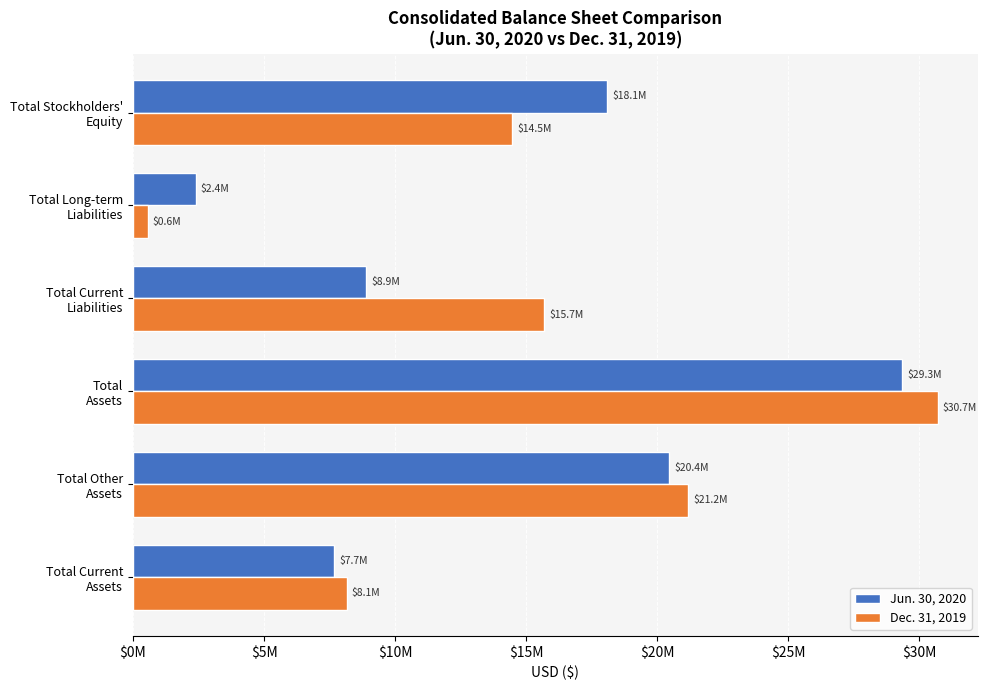

At which label is Jun. 30, 2020 closest to 15866154?

Total Stockholders'
Equity